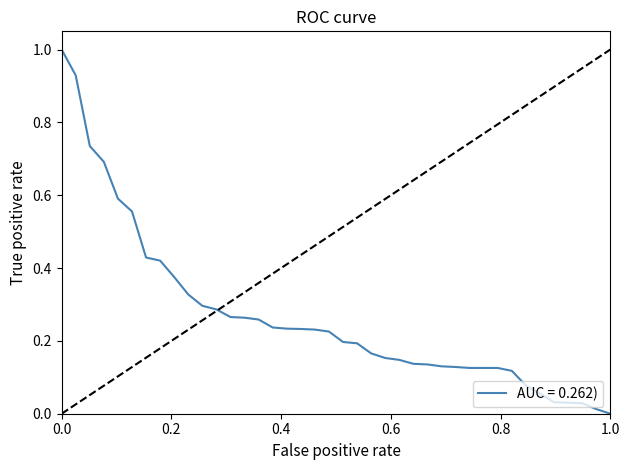

What is the label of the 5th point from the left?

0.8